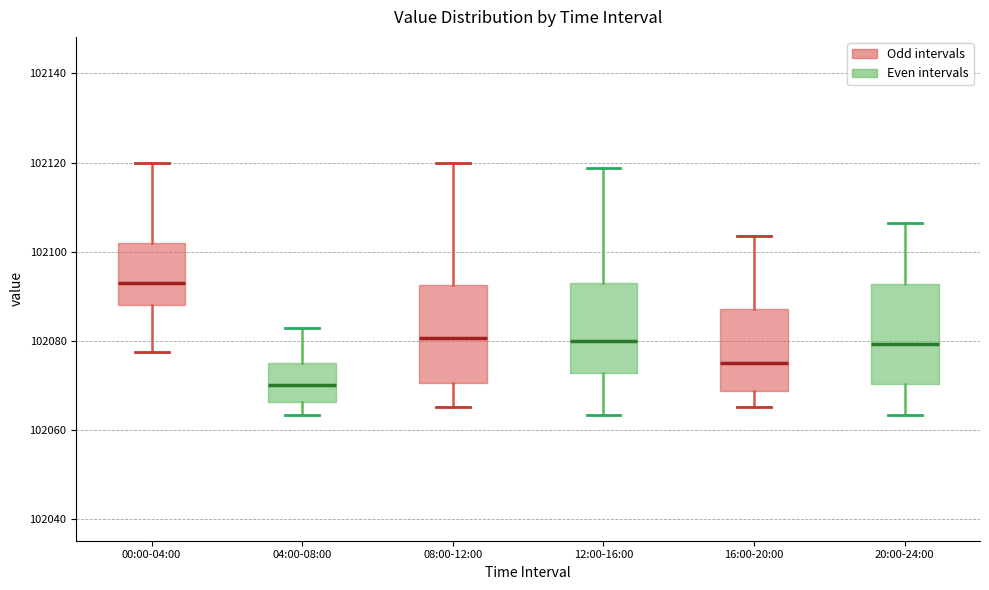

Reading left to right, transcribe this box plot: for each box, give where its median line is, the range the box spans, and where its two whiskers end, as read against the y-axis. The values are not printed on the chart, so give them approximately, as read against the axis.

00:00-04:00: median 102094, box 102088 to 102102, whiskers 102078 to 102120
04:00-08:00: median 102070, box 102066 to 102076, whiskers 102064 to 102082
08:00-12:00: median 102080, box 102070 to 102092, whiskers 102066 to 102120
12:00-16:00: median 102080, box 102072 to 102092, whiskers 102064 to 102118
16:00-20:00: median 102076, box 102068 to 102088, whiskers 102066 to 102104
20:00-24:00: median 102080, box 102070 to 102092, whiskers 102064 to 102106